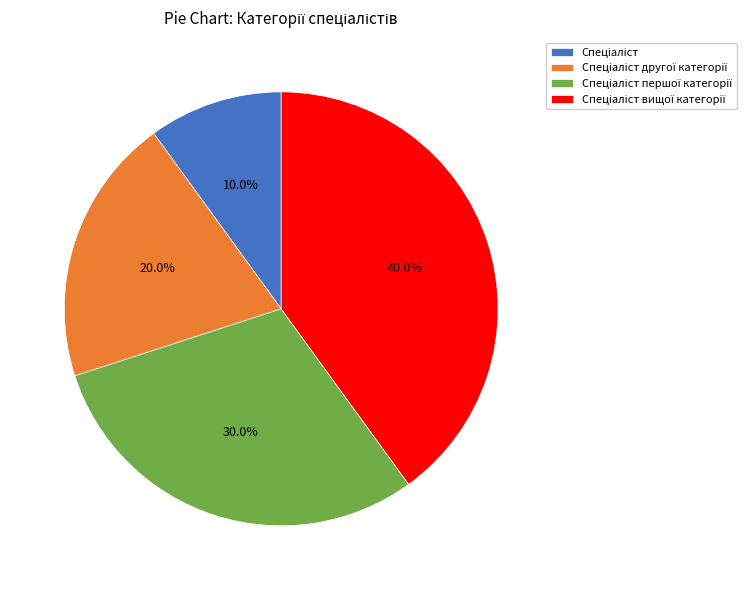

Does any single category account for the majority?

No